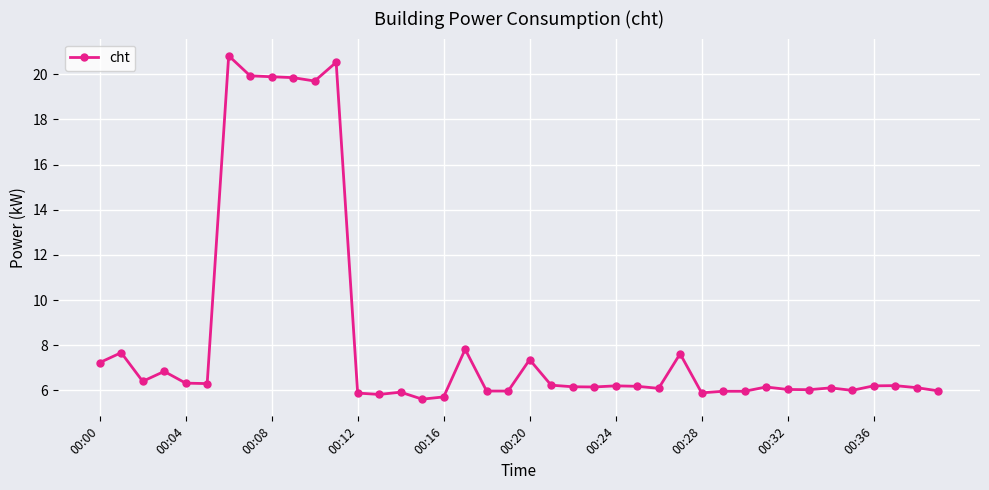

What is the minimum value shown in the chart?

5.6